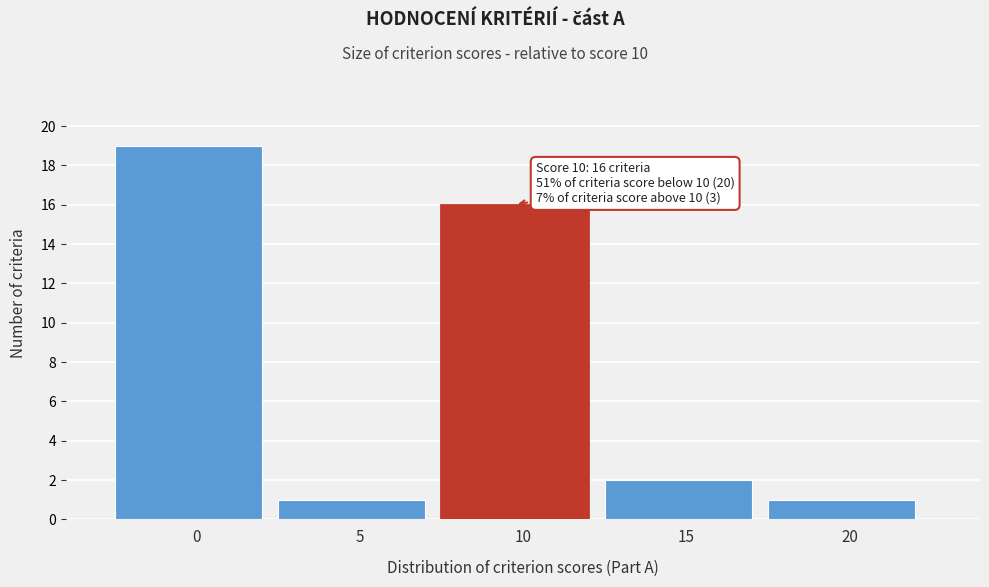

Reading right to left, what are all the values shown in this chart?

1	2	16	1	19